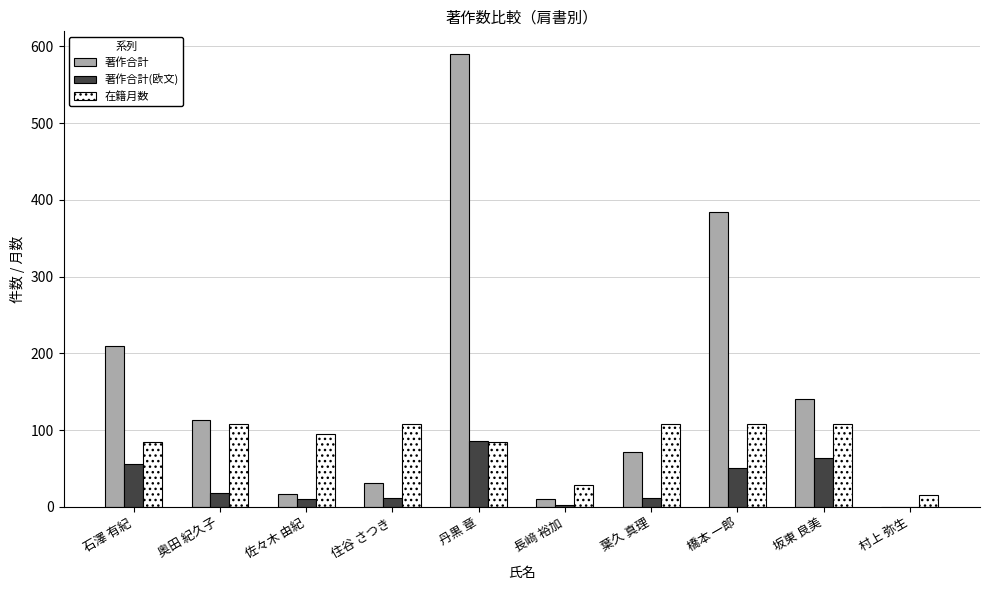

Between 奥田 紀久子 and 丹黒 章, which series saw the biggest shift?

著作合計